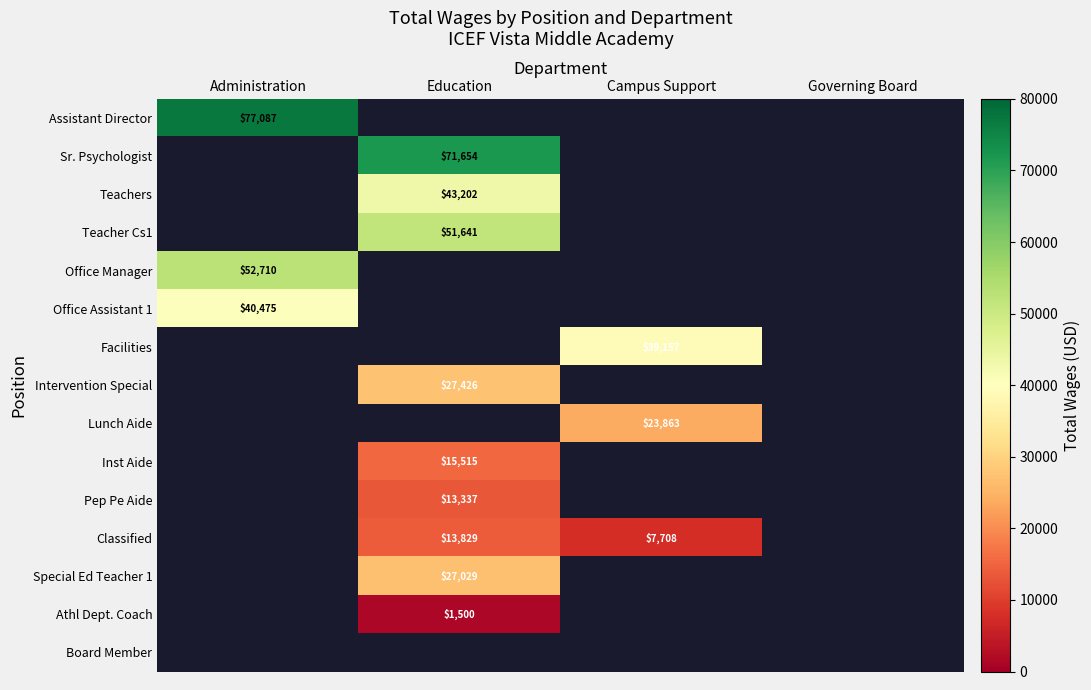

What is the greatest value displayed?

77087.0